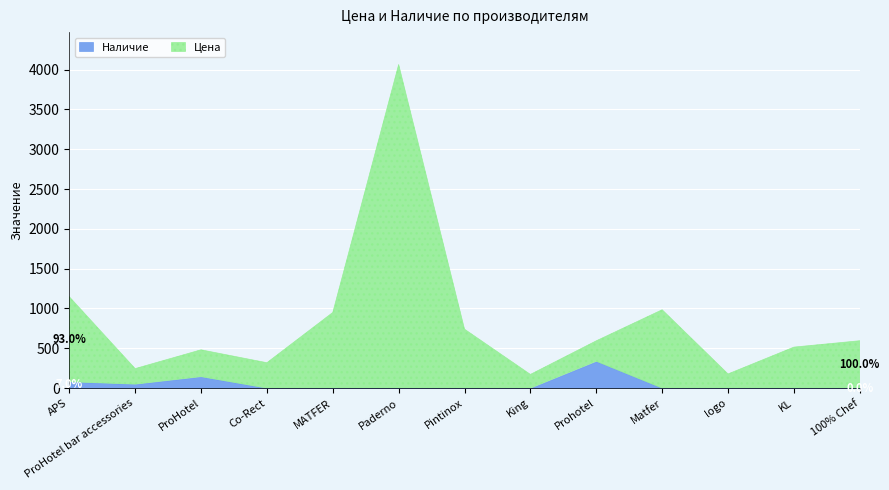

Is it true that Цена equals 568 at ProHotel?

False